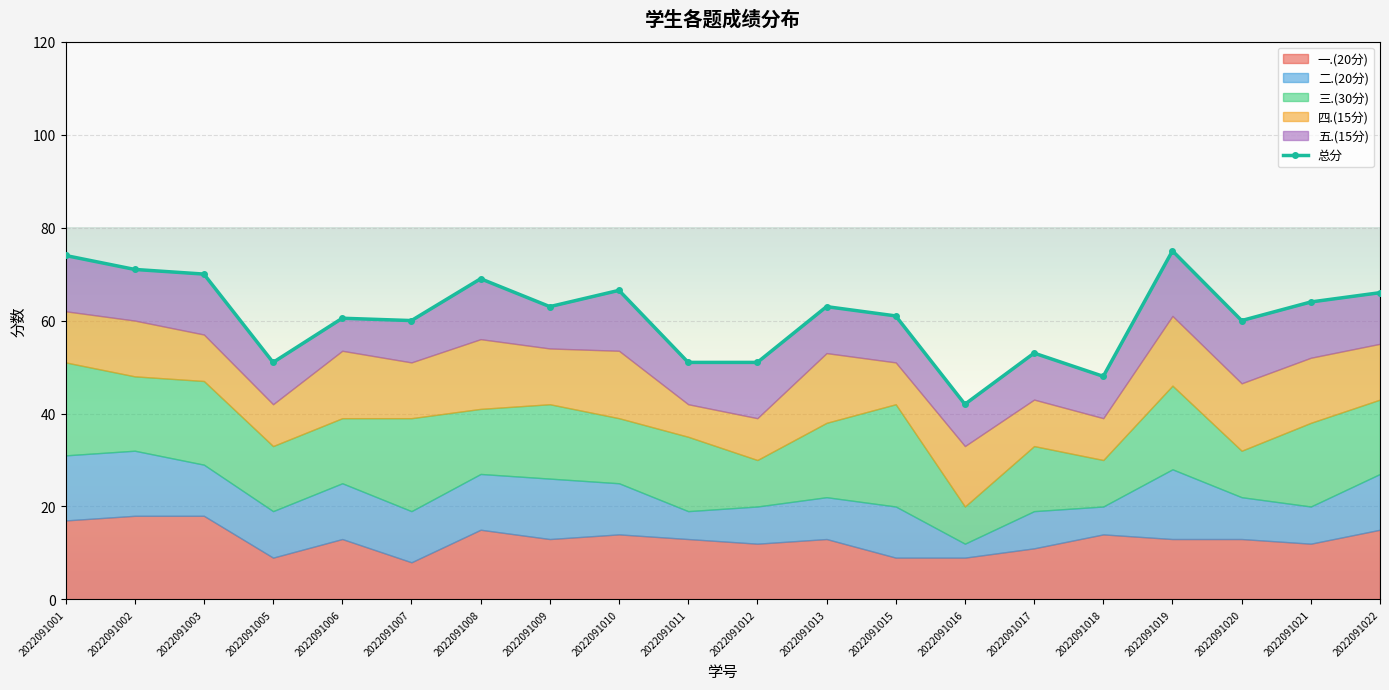

How many lines are shown in the chart?

6